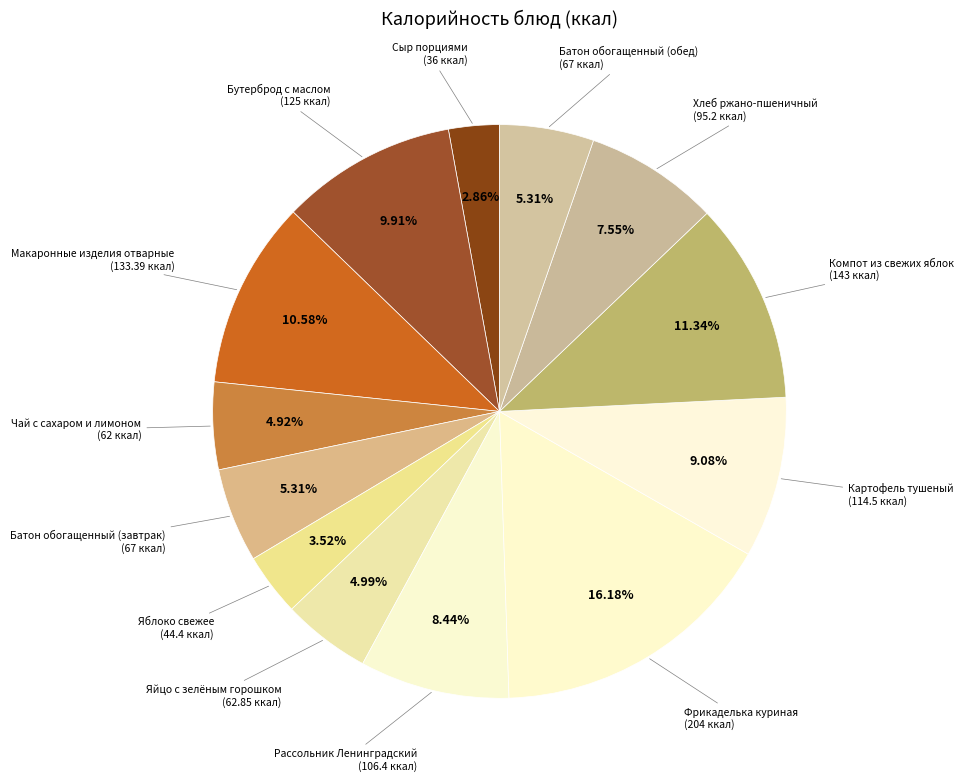

How many segments does this pie chart have?

13